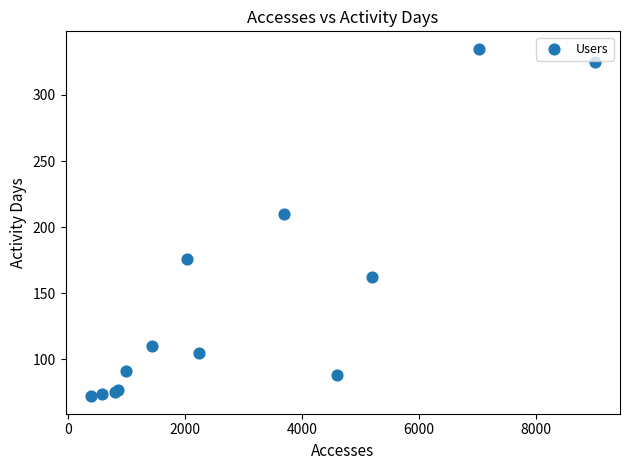

What Y value in the scatter plot is closest to 203?

210